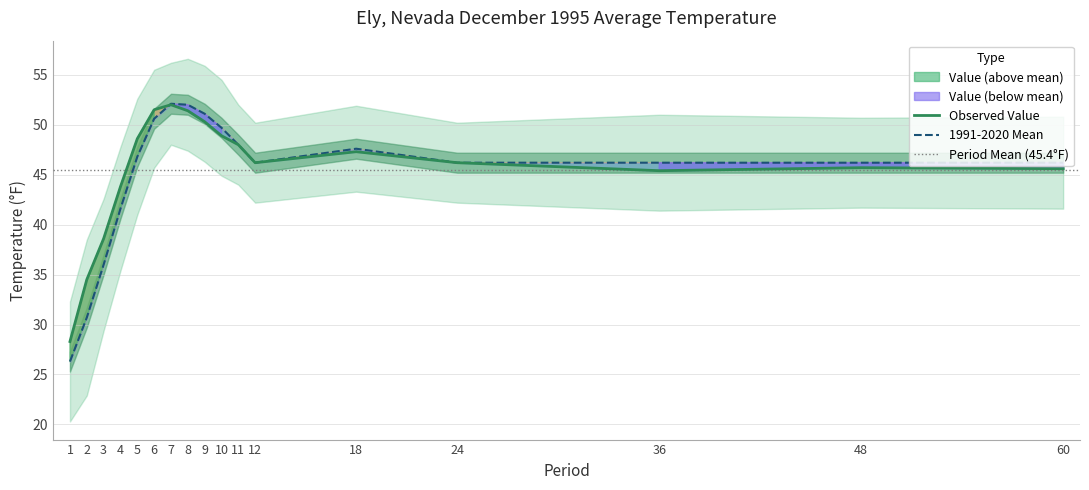

What value does the 1991-2020 Mean series have at 11?

48.0